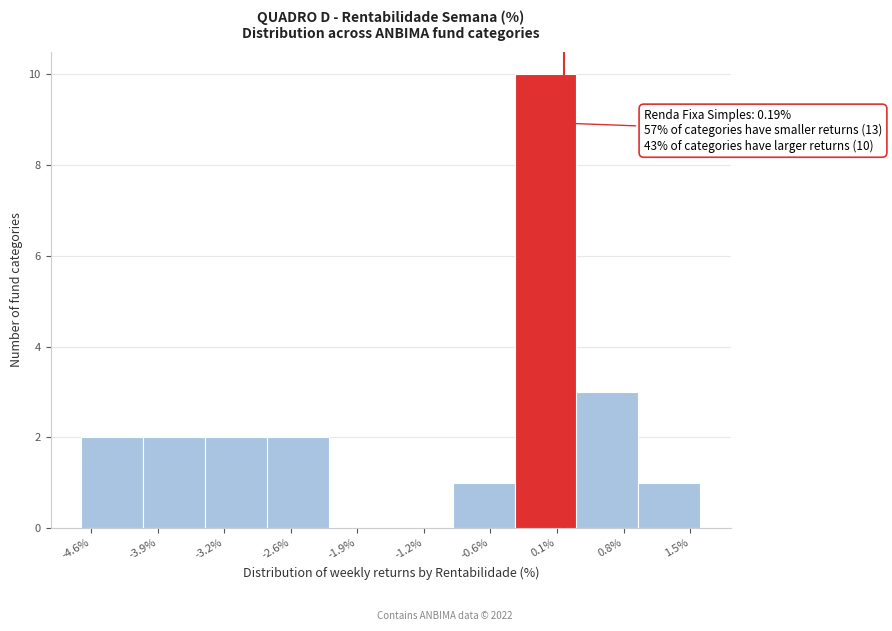

Which range on the x-axis has the tallest bar?

-0.3 to 0.3